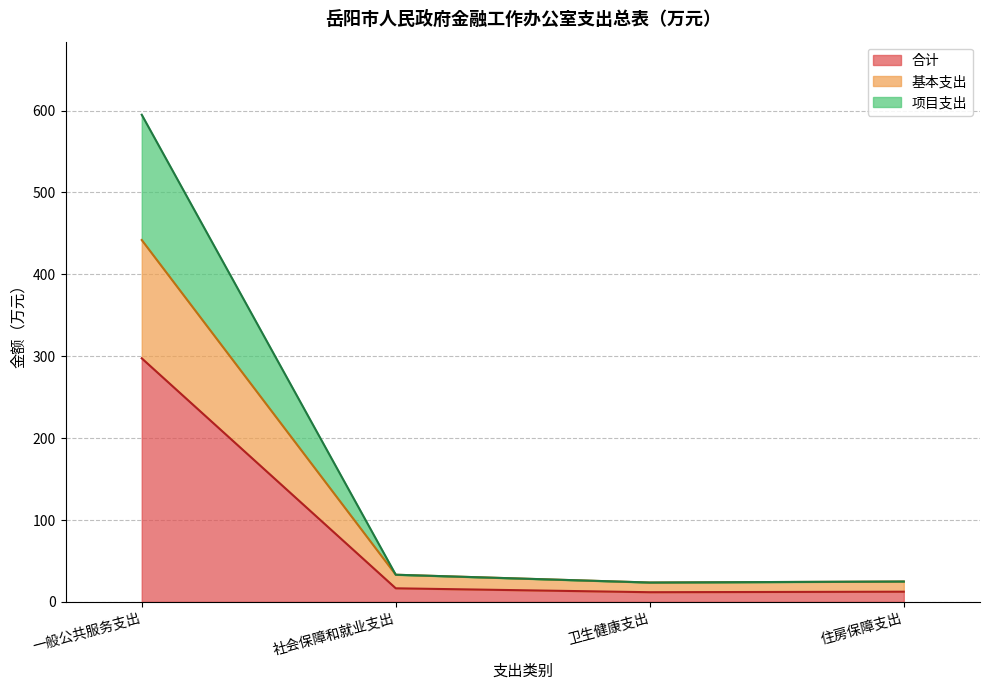

Read the 合计 value at 社会保障和就业支出.

16.6